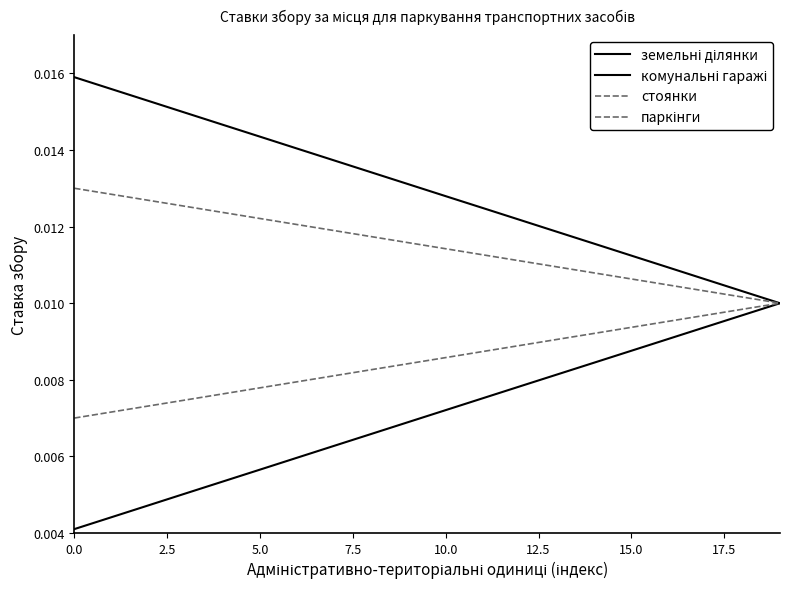

Which series has the largest total across all categories?

комунальні гаражі